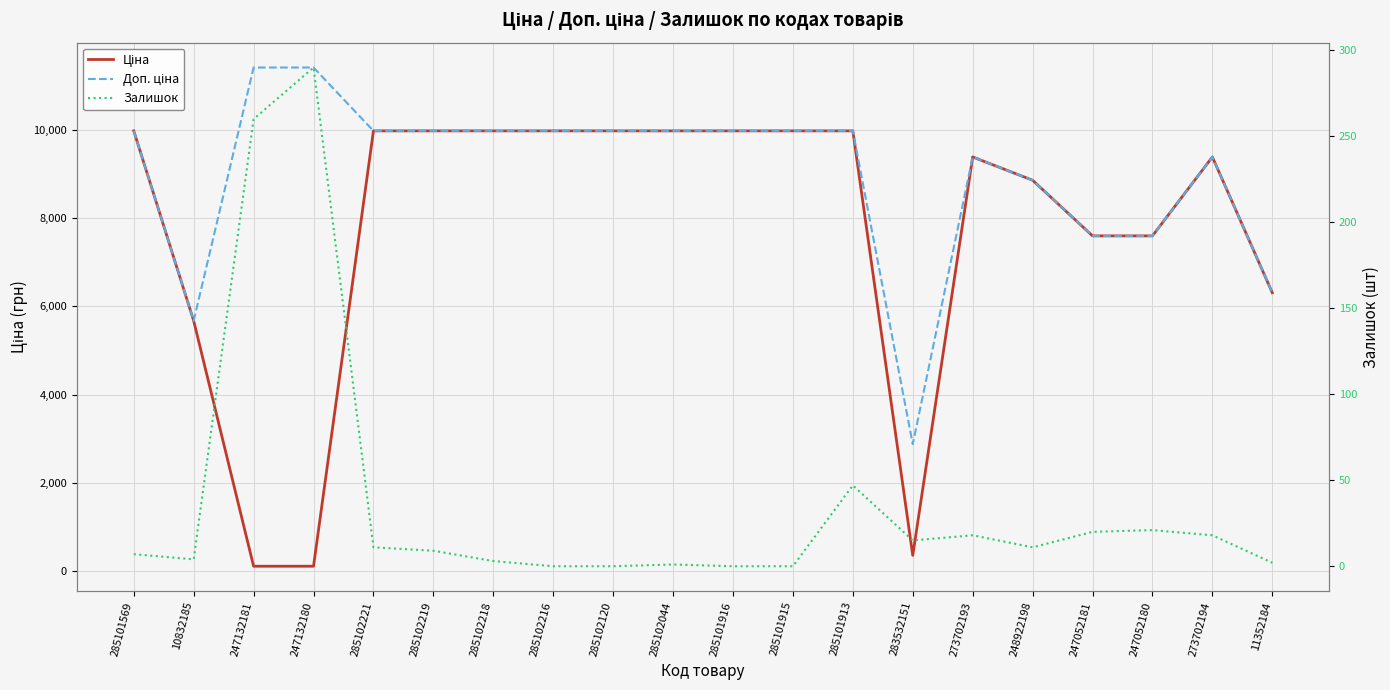

Is the value of Доп. ціна at 285102219 greater than the value of Залишок at 285102044?

Yes